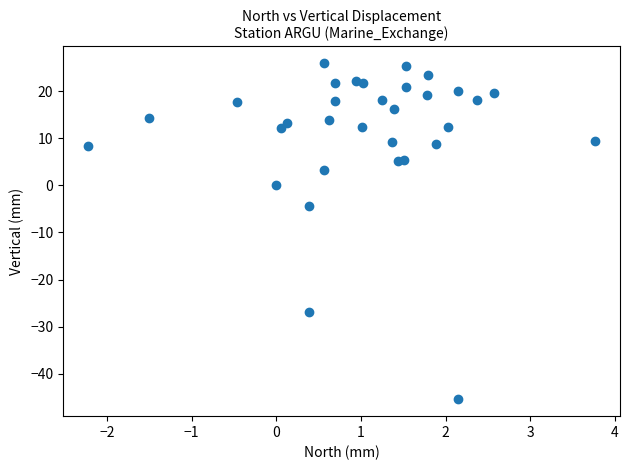

What is the range of X values (max minus min)?

6.0